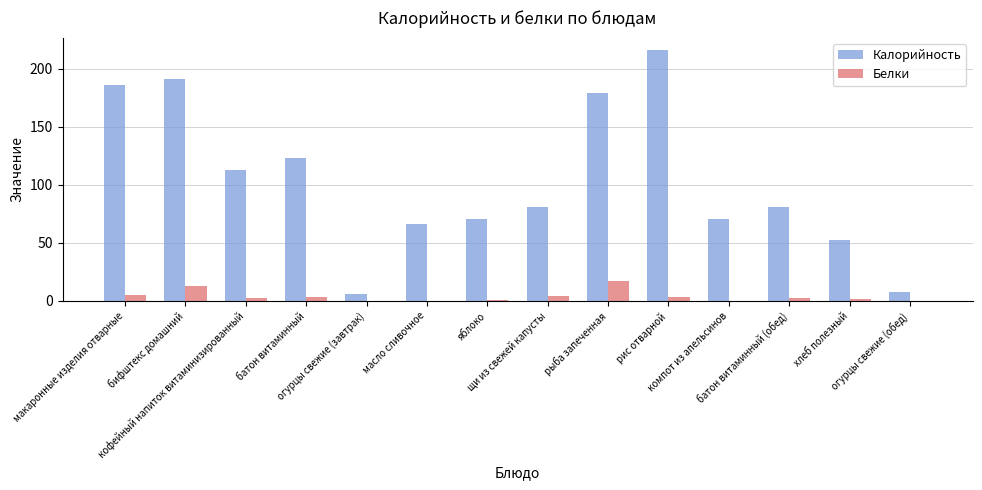

Which series has the largest total across all categories?

Калорийность